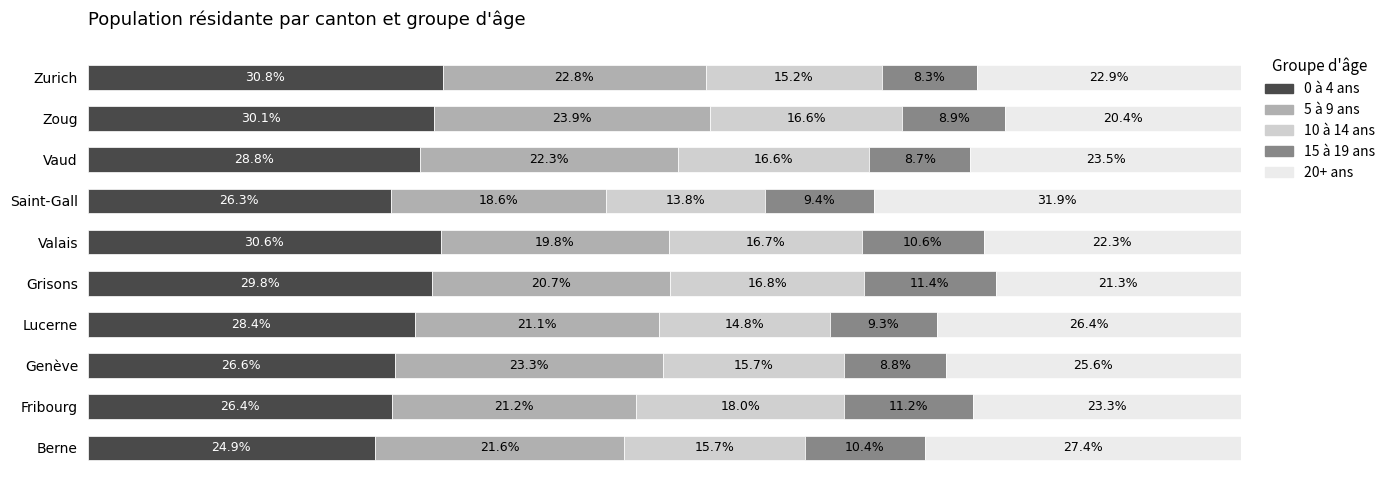

At which label does 0 à 4 ans reach its peak?

Zurich